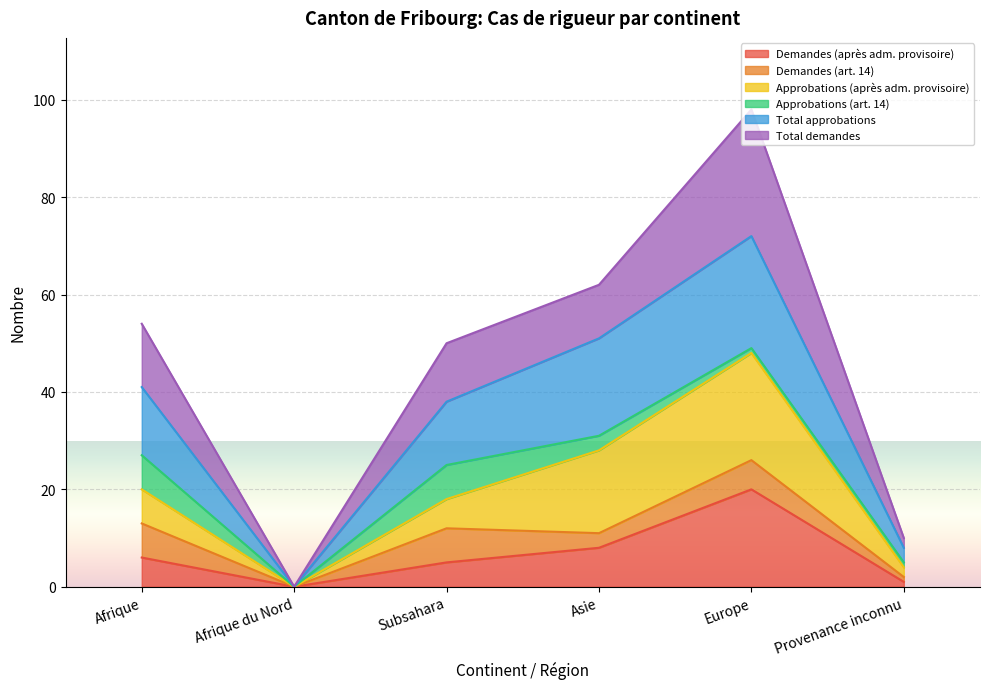

Where is Total demandes nearest to the value 13?

Afrique